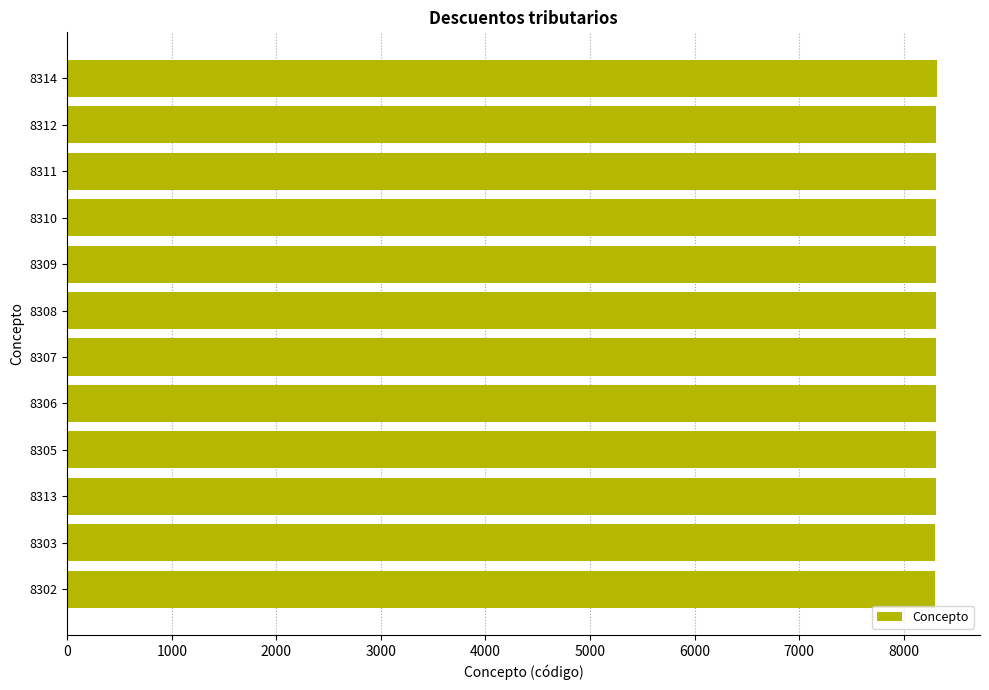

What is the ratio of the value at 8302 to the value at 8308?

1.0